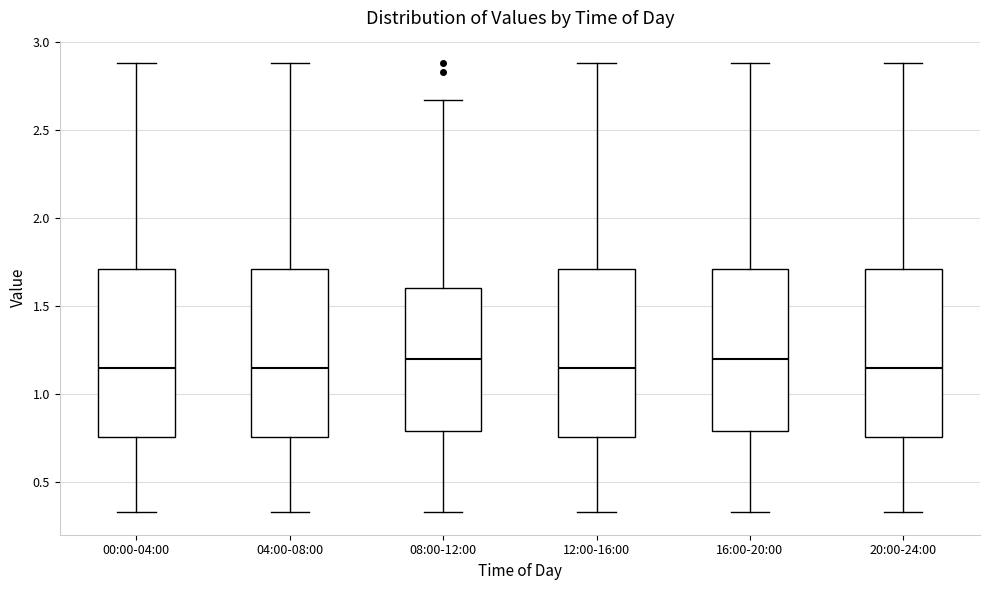

Reading left to right, read every box against the y-axis: the position of its median line, the range the box covers, and the ends of its whiskers. The values are not printed on the chart, so give them approximately, as read against the axis.

00:00-04:00: median 1.15, box 0.75 to 1.70, whiskers 0.35 to 2.90
04:00-08:00: median 1.15, box 0.75 to 1.70, whiskers 0.35 to 2.90
08:00-12:00: median 1.20, box 0.80 to 1.60, whiskers 0.35 to 2.65
12:00-16:00: median 1.15, box 0.75 to 1.70, whiskers 0.35 to 2.90
16:00-20:00: median 1.20, box 0.80 to 1.70, whiskers 0.35 to 2.90
20:00-24:00: median 1.15, box 0.75 to 1.70, whiskers 0.35 to 2.90